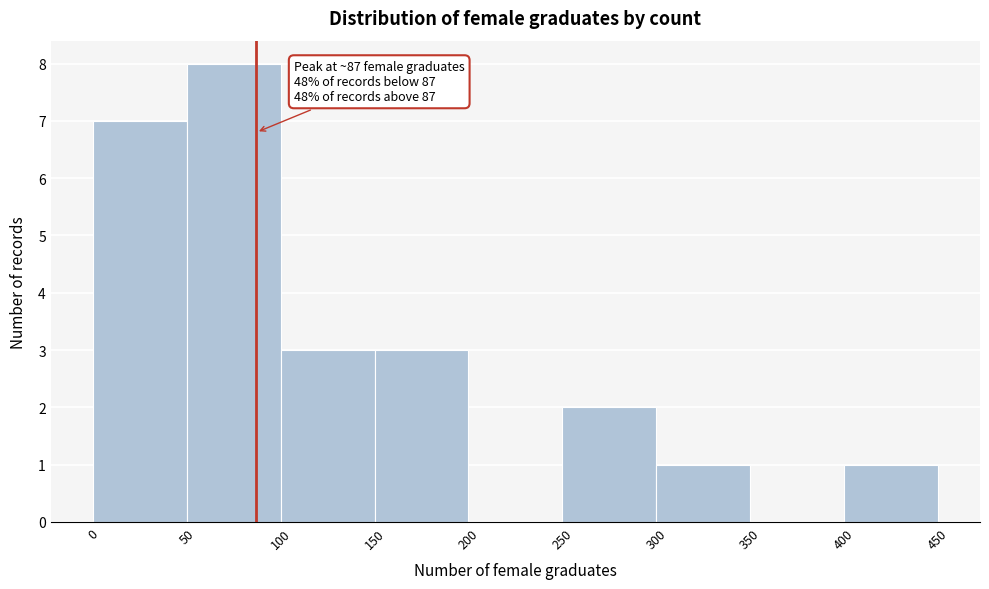

Over which range of the x-axis is the bar tallest?

50 to 100